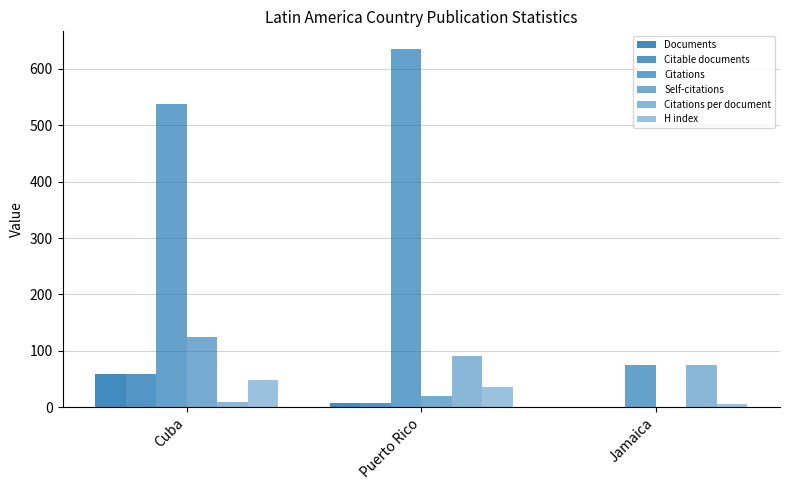

How many groups of bars are there?

3